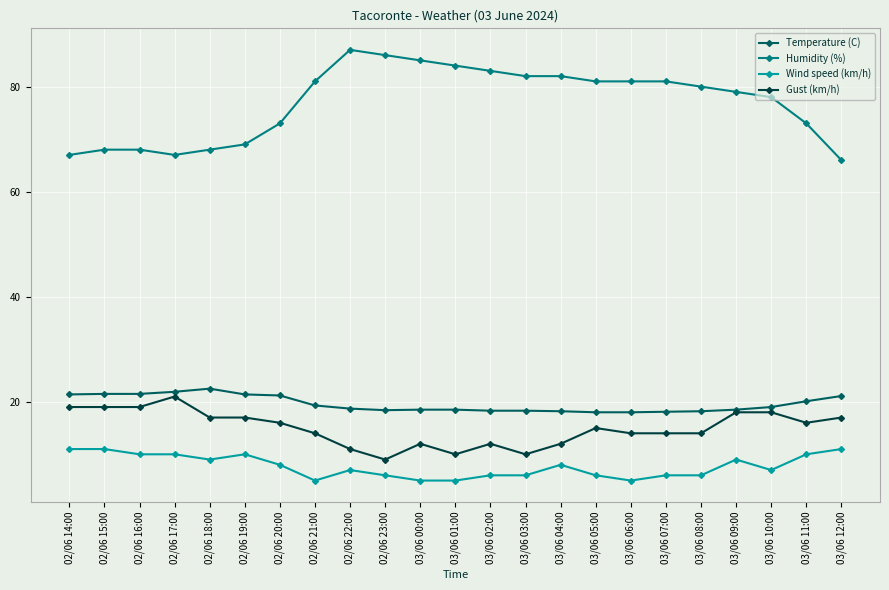

What is the average value of the Temperature (C) series?

19.6